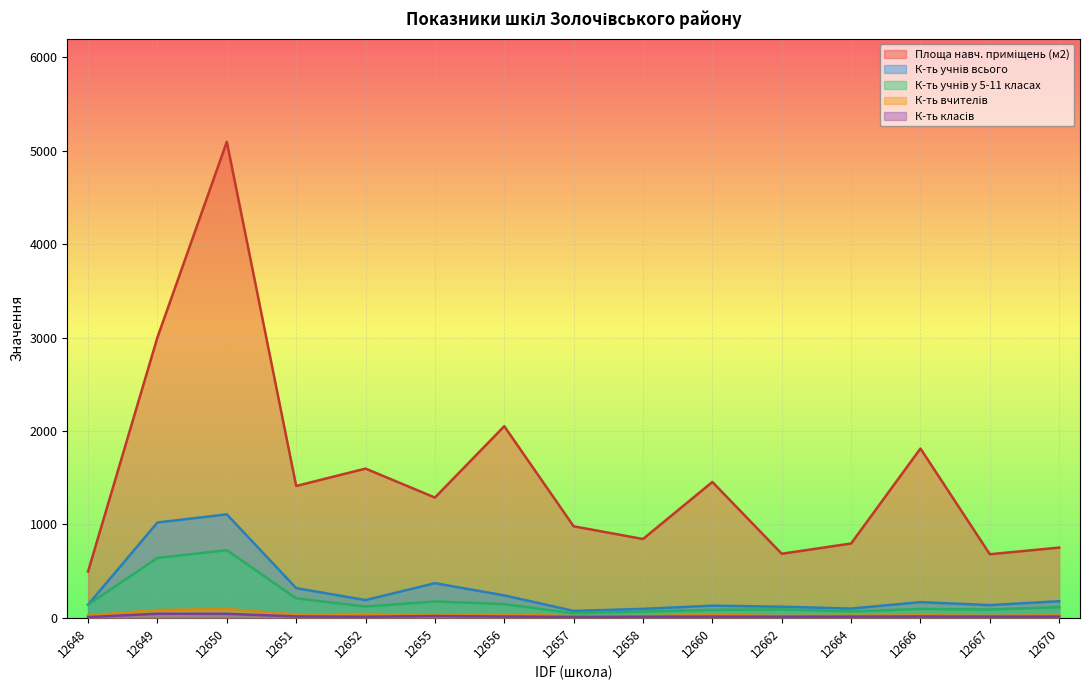

What value does the К-ть класів series have at 12648?

6